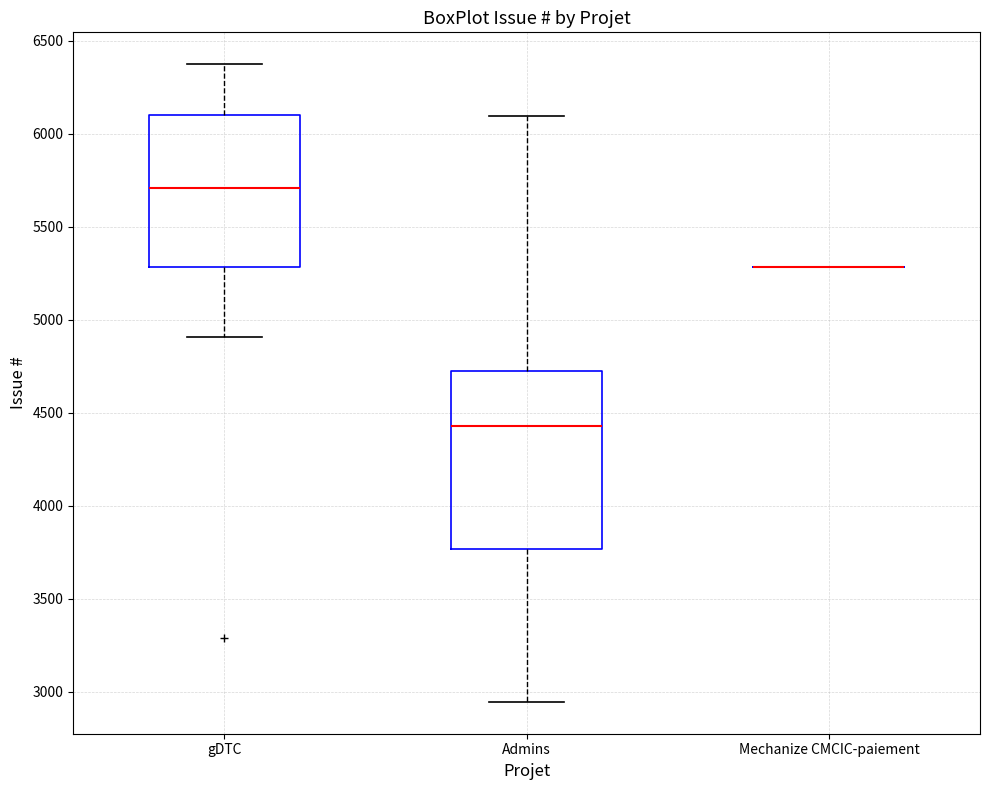

Comparing the boxes themselves (not the whiskers), which one is the tallest?

Admins